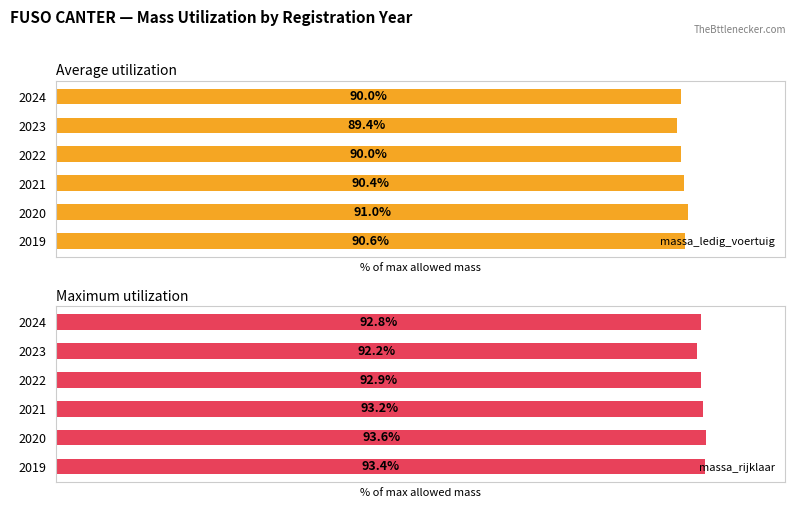

The massa_rijklaar series shows 140.8 at 2023. True or false?

False